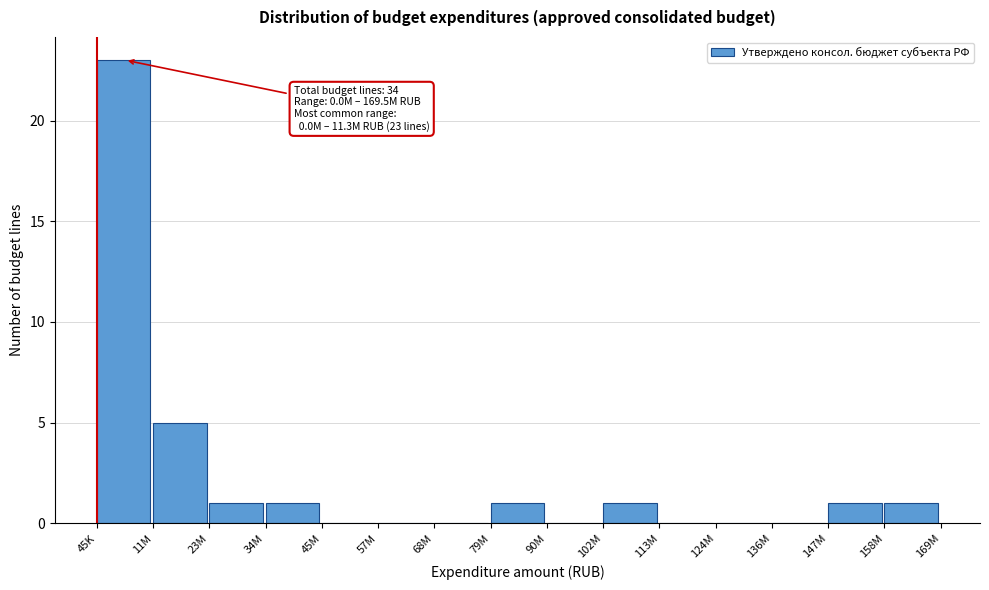

Reading left to right, extract all data points from this chart.

45K=23	11M=5	23M=1	34M=1	45M=0	57M=0	68M=0	79M=1	90M=0	102M=1	113M=0	124M=0	136M=0	147M=1	158M=1